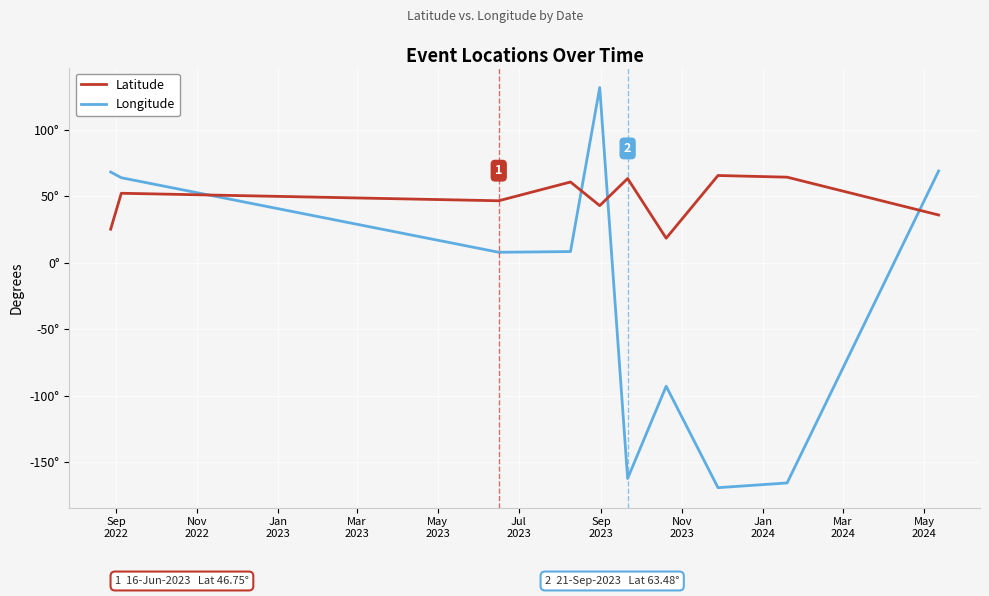

What is the difference between the maximum and minimum values in the Latitude series?

47.1